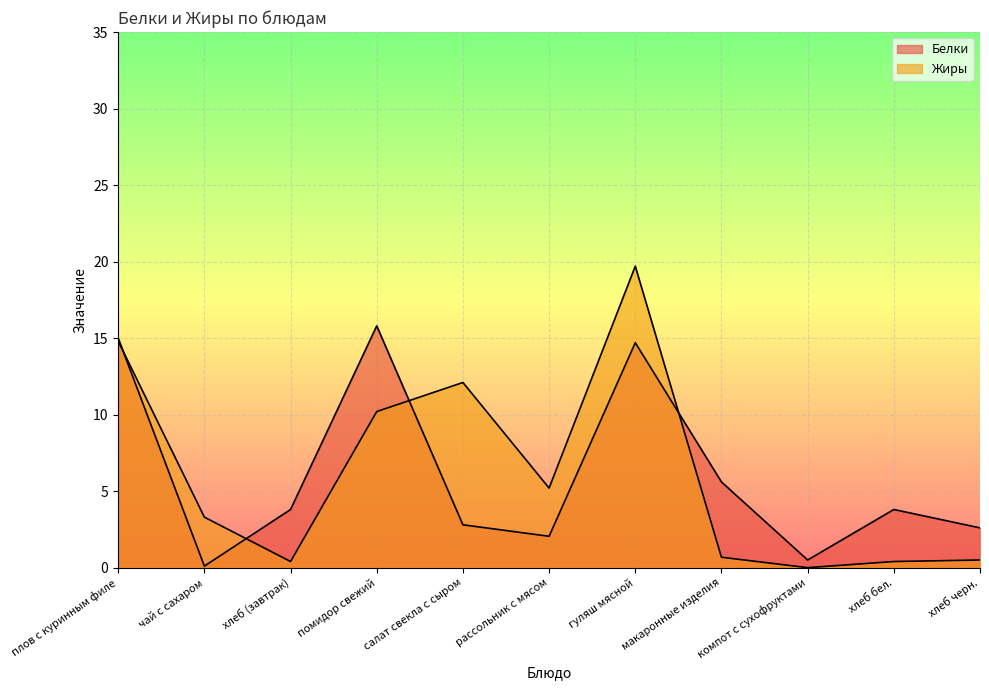

What is the difference between the maximum and second lowest values in the Жиры series?

19.3